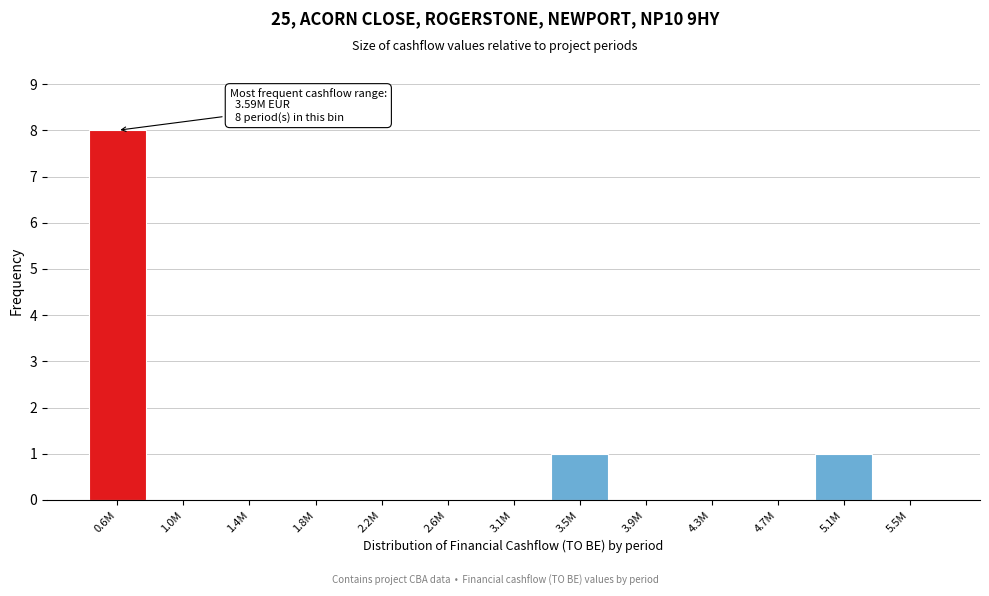

Reading right to left, extract all data points from this chart.

5.5M=0	5.1M=1	4.7M=0	4.3M=0	3.9M=0	3.5M=1	3.1M=0	2.6M=0	2.2M=0	1.8M=0	1.4M=0	1.0M=0	0.6M=8